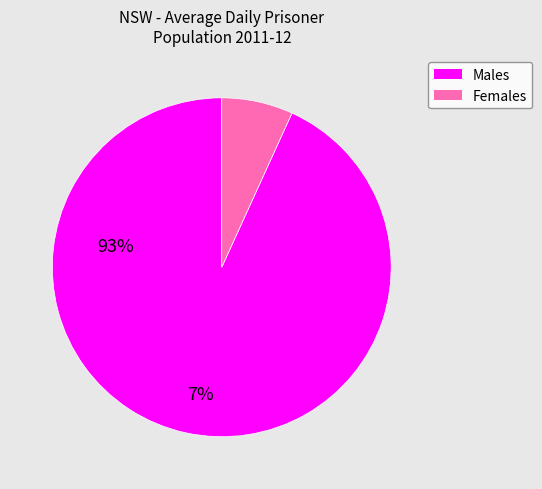

Is there any slice that represents more than half of the pie?

Yes